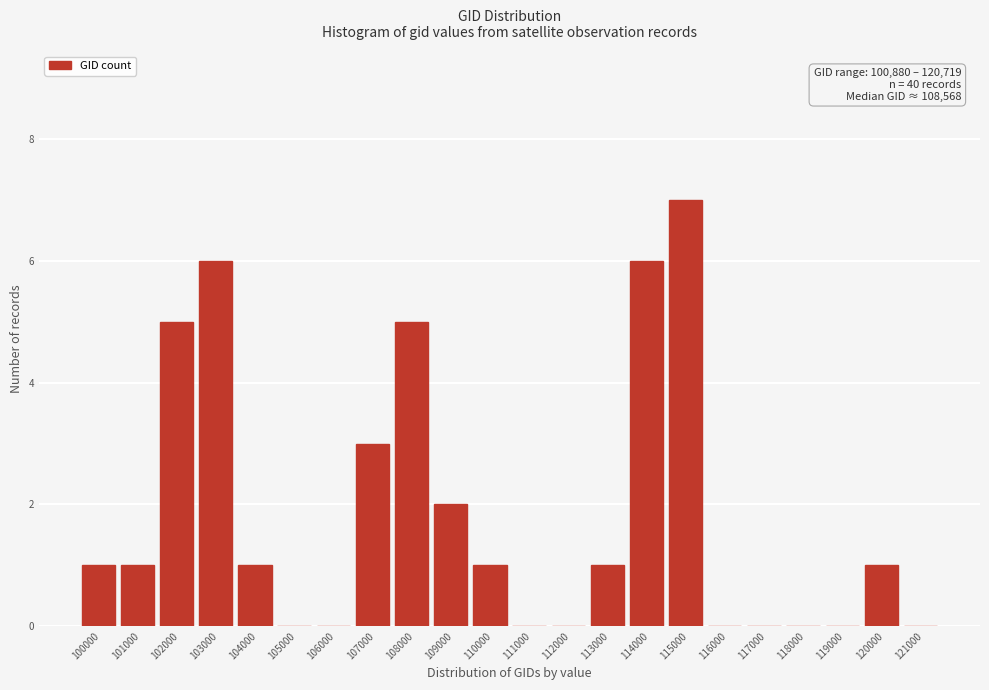

Reading left to right, transcribe all the data shown in this chart.

100000=1	101000=1	102000=5	103000=6	104000=1	105000=0	106000=0	107000=3	108000=5	109000=2	110000=1	111000=0	112000=0	113000=1	114000=6	115000=7	116000=0	117000=0	118000=0	119000=0	120000=1	121000=0